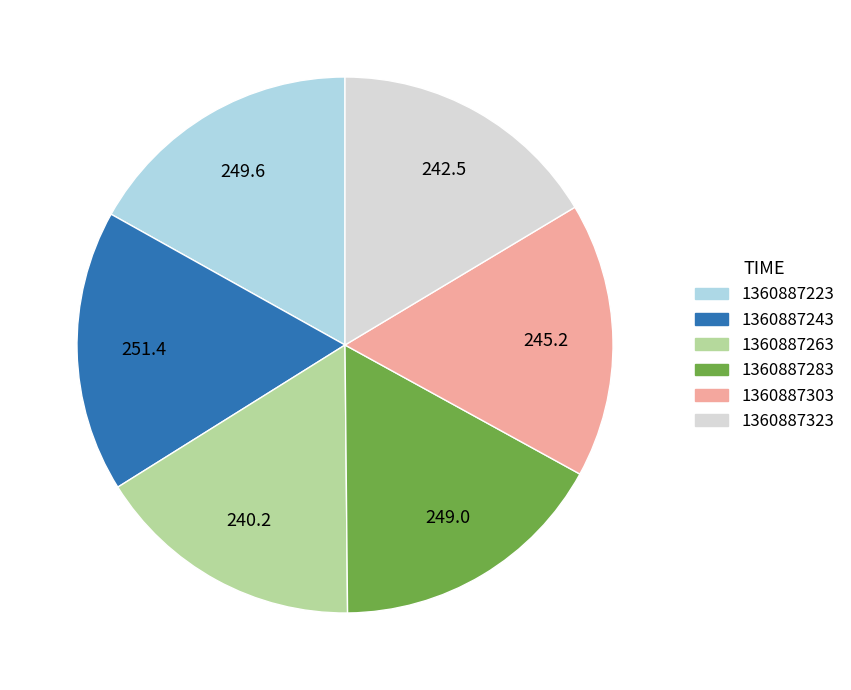

Which has a higher value, 1360887263 or 1360887283?

1360887283